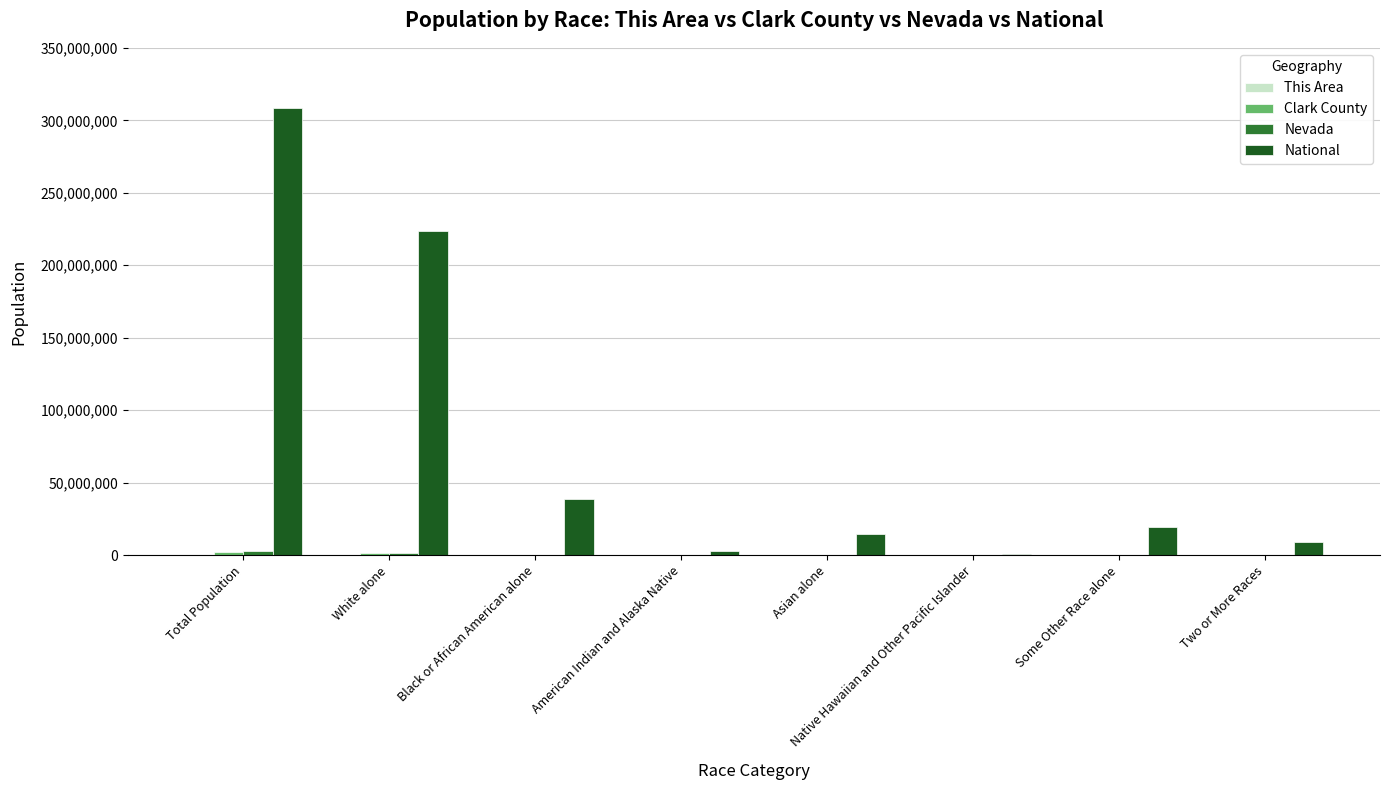

Which series has the largest total across all categories?

National